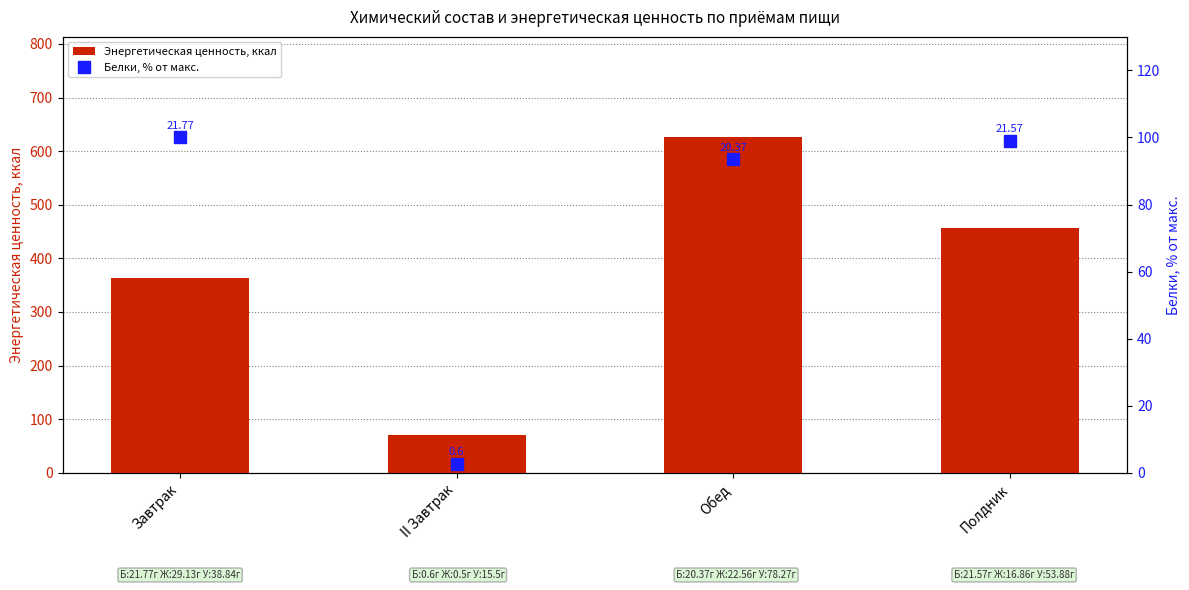

What is the difference between the maximum and minimum values in the Энергетическая ценность, ккал series?

555.0